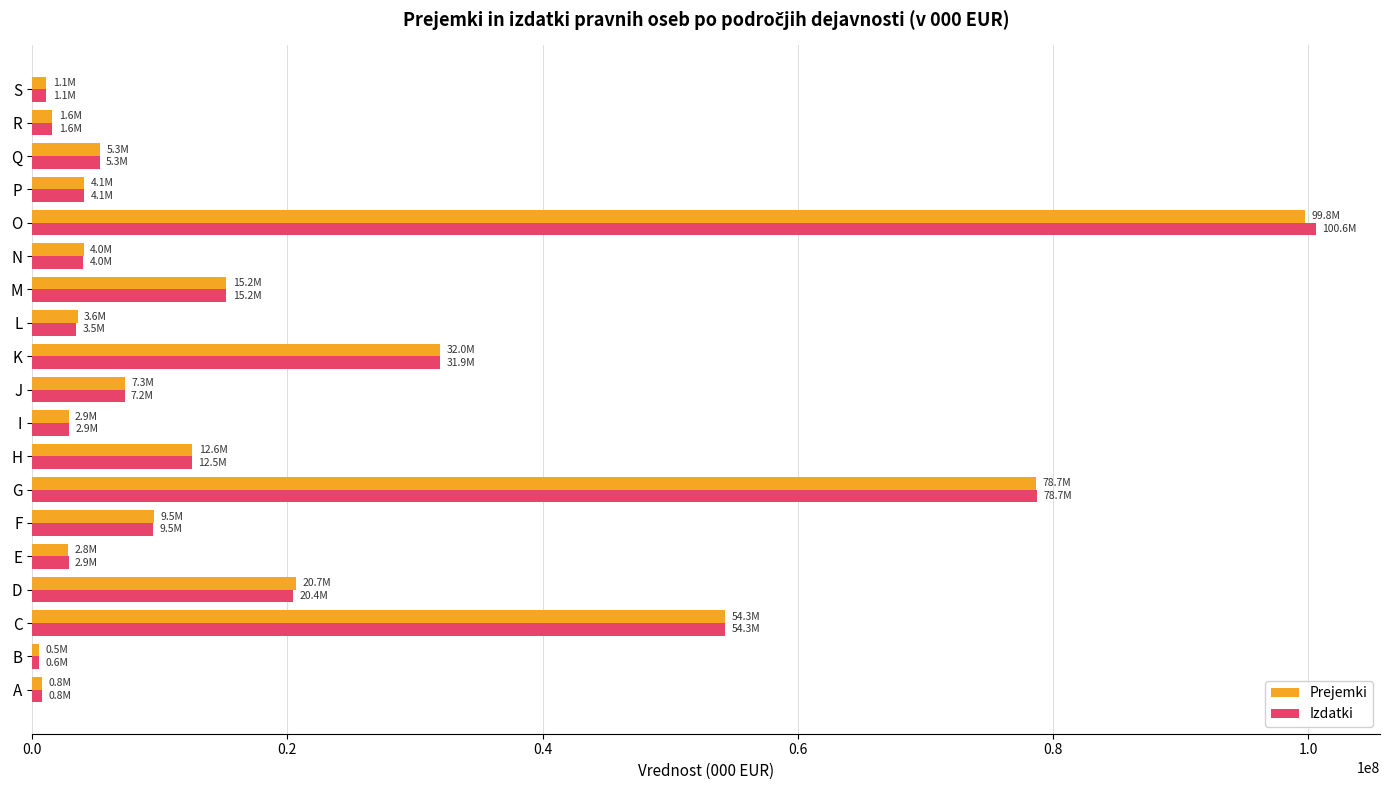

At which label is Prejemki closest to 50153385?

C